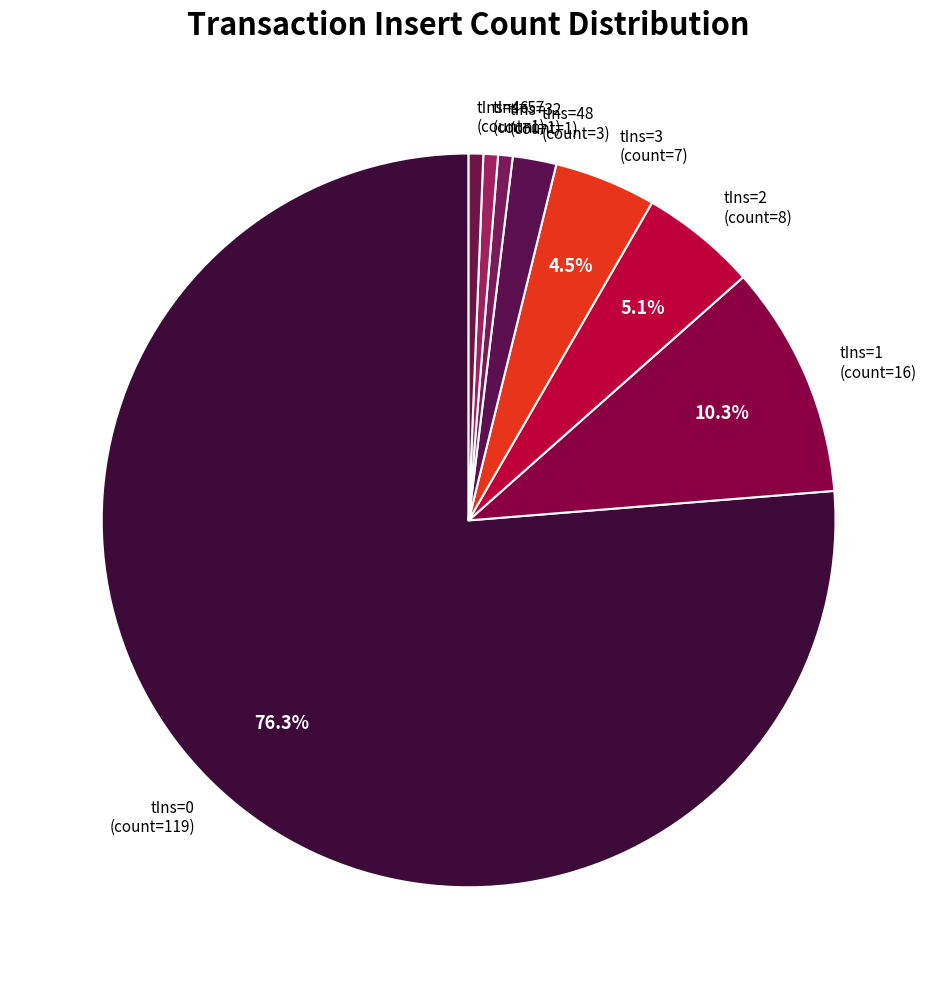

Do tIns=1 and tIns=0 together represent more than half of the pie?

Yes